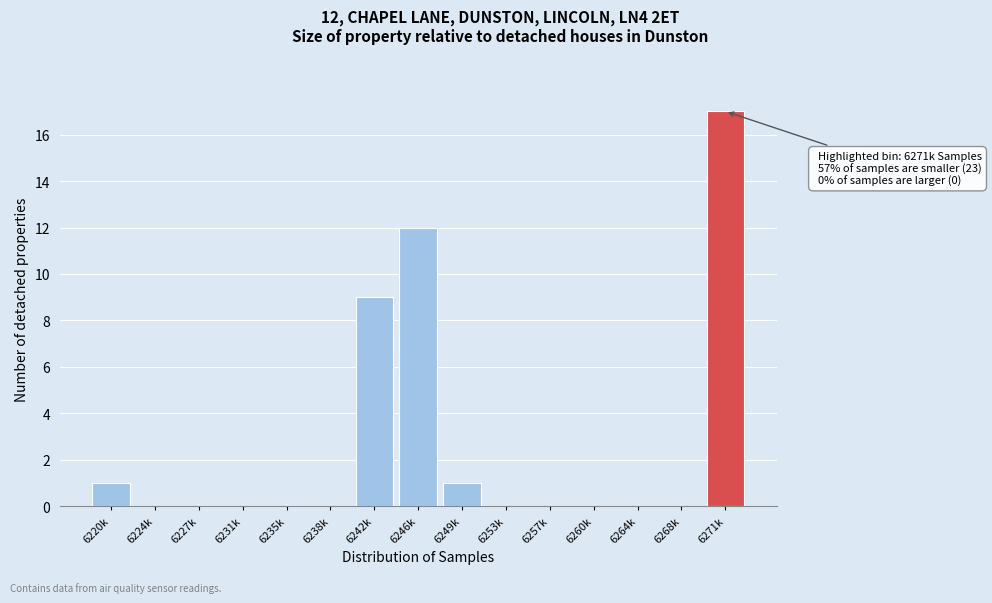

Reading left to right, list all the values displayed in this chart.

6220k=1	6224k=0	6227k=0	6231k=0	6235k=0	6238k=0	6242k=9	6246k=12	6249k=1	6253k=0	6257k=0	6260k=0	6264k=0	6268k=0	6271k=17